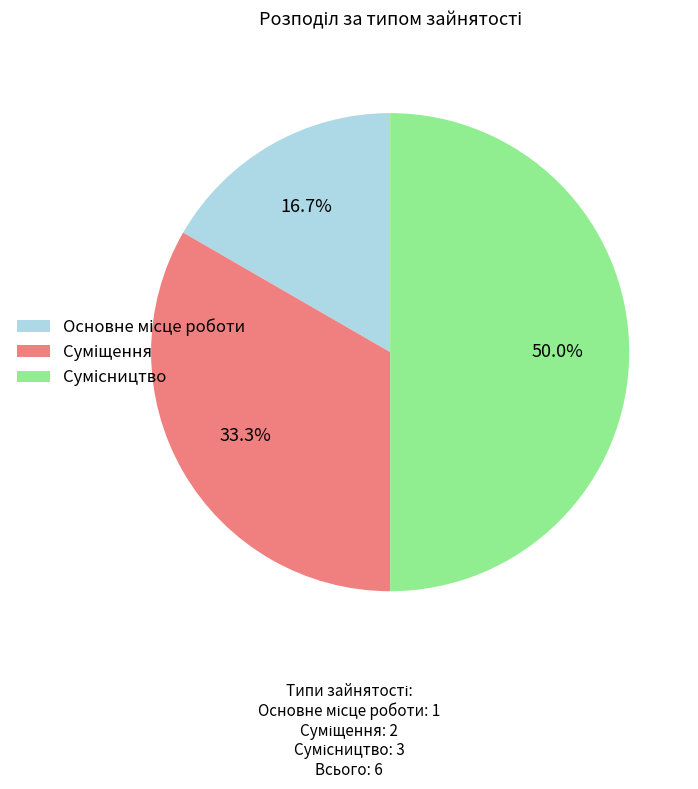

How many slices are in this pie chart?

3